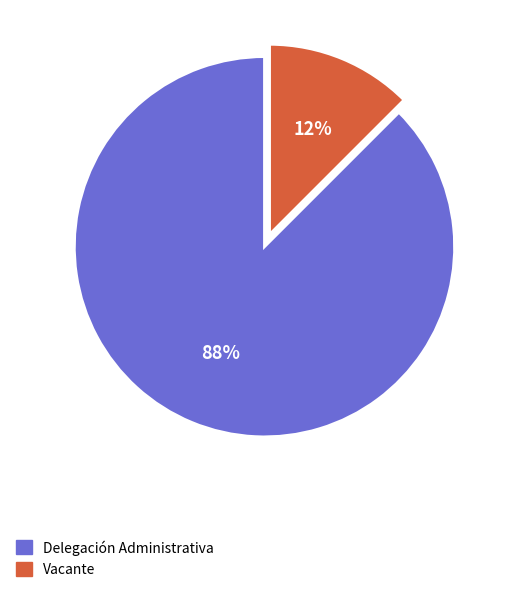

To the nearest percent, what is the combined percentage of Vacante and Delegación Administrativa?

100%